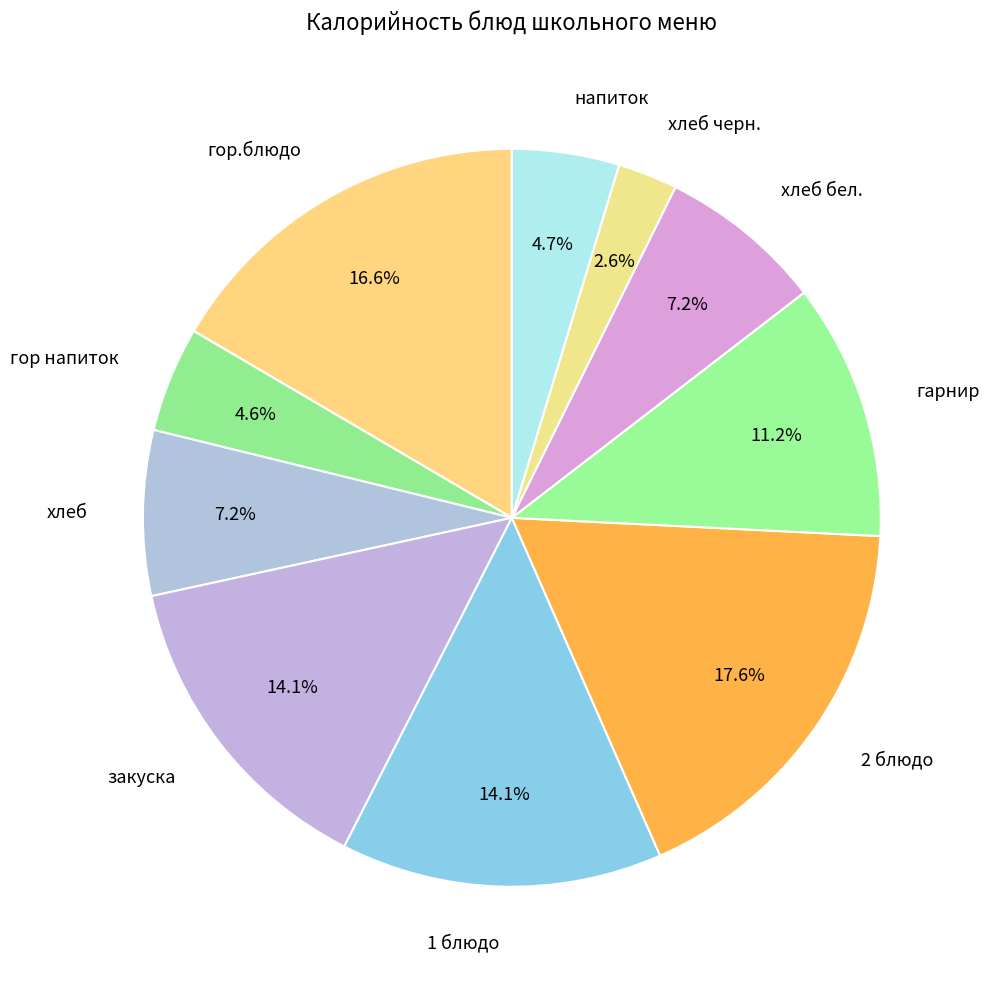

What is the largest slice in the pie chart?

2 блюдо